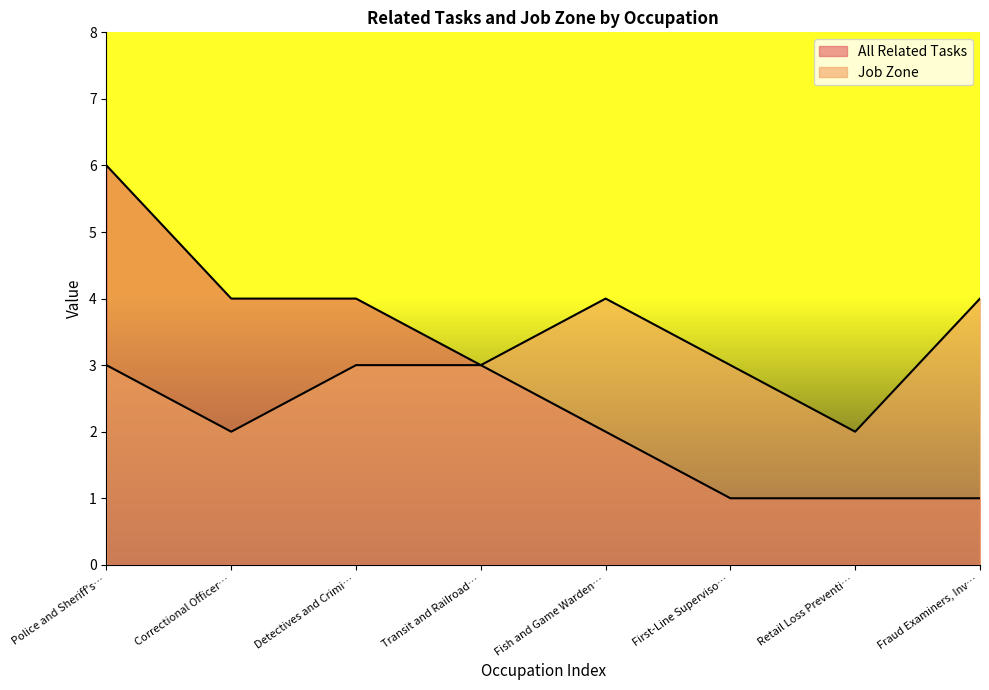

At Correctional Officer…, list the series in order from smallest to largest.

Job Zone, All Related Tasks